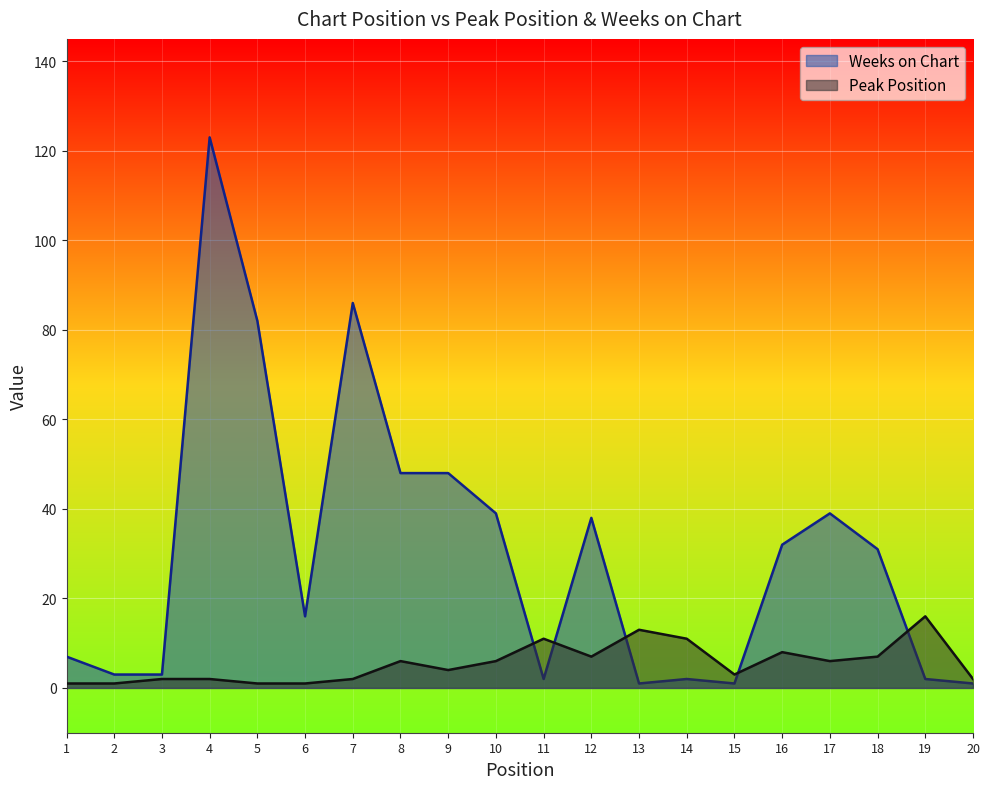

True or false: Peak Position and Weeks on Chart cross at least once.

True